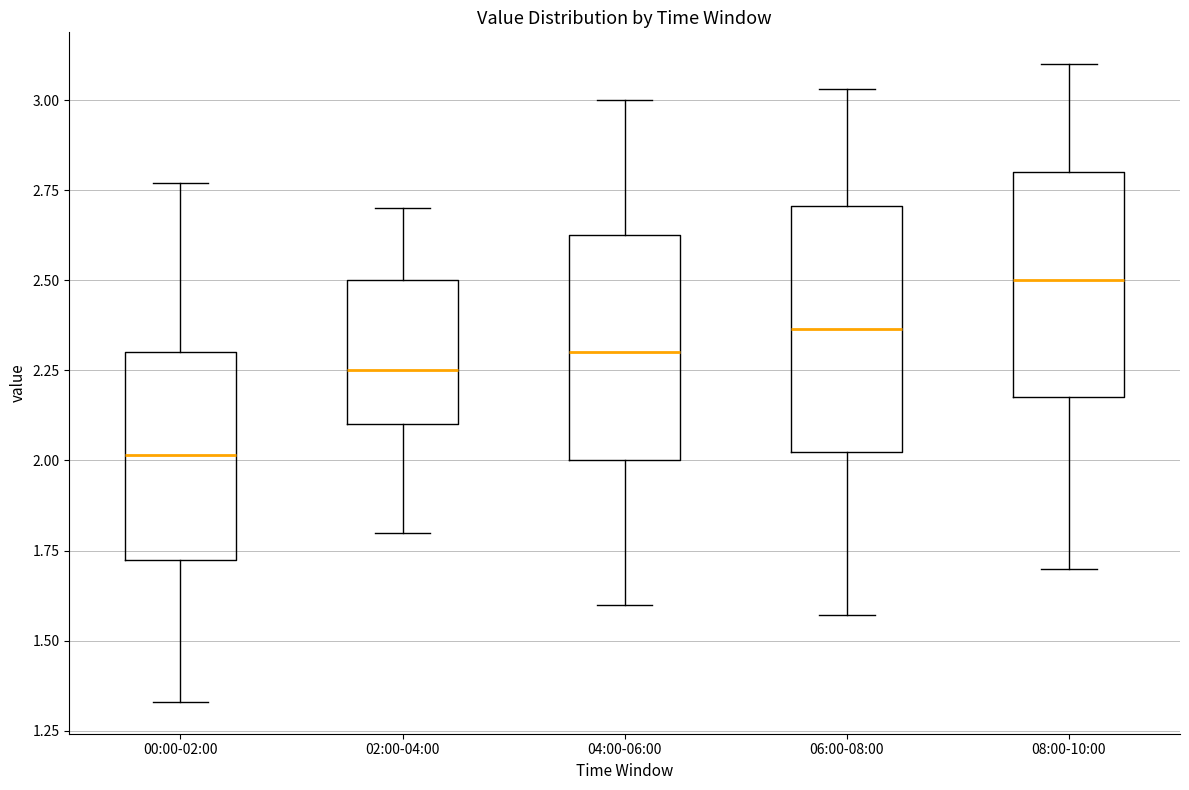

Reading left to right, transcribe this box plot: for each box, give where its median line is, the range the box spans, and where its two whiskers end, as read against the y-axis. The values are not printed on the chart, so give them approximately, as read against the axis.

00:00-02:00: median 2.00, box 1.70 to 2.30, whiskers 1.35 to 2.75
02:00-04:00: median 2.25, box 2.10 to 2.50, whiskers 1.80 to 2.70
04:00-06:00: median 2.30, box 2.00 to 2.65, whiskers 1.60 to 3.00
06:00-08:00: median 2.35, box 2.00 to 2.70, whiskers 1.55 to 3.05
08:00-10:00: median 2.50, box 2.20 to 2.80, whiskers 1.70 to 3.10